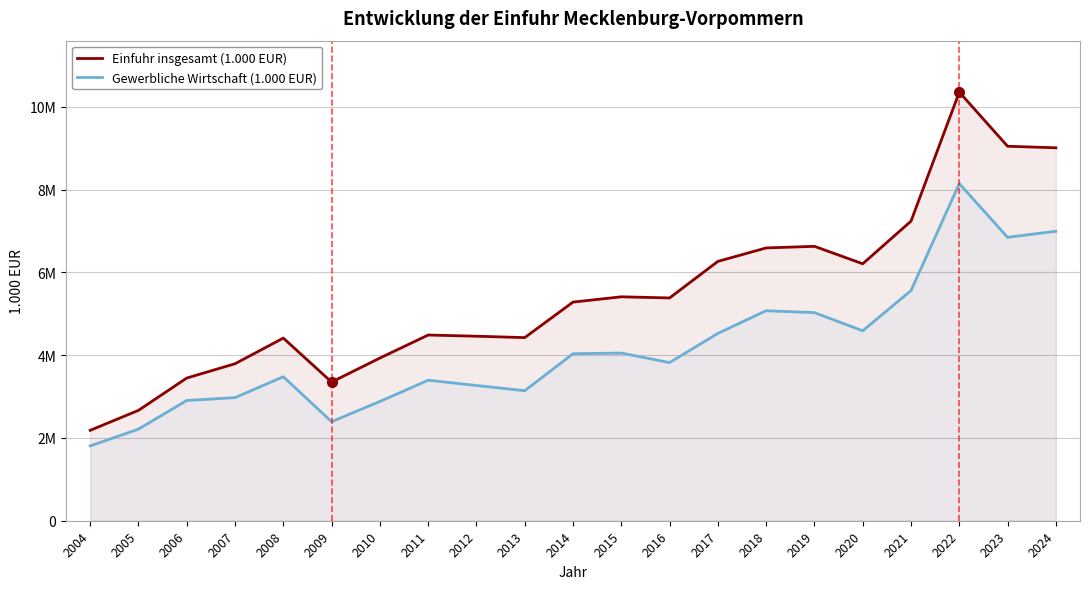

How many distinct data groups are displayed?

2